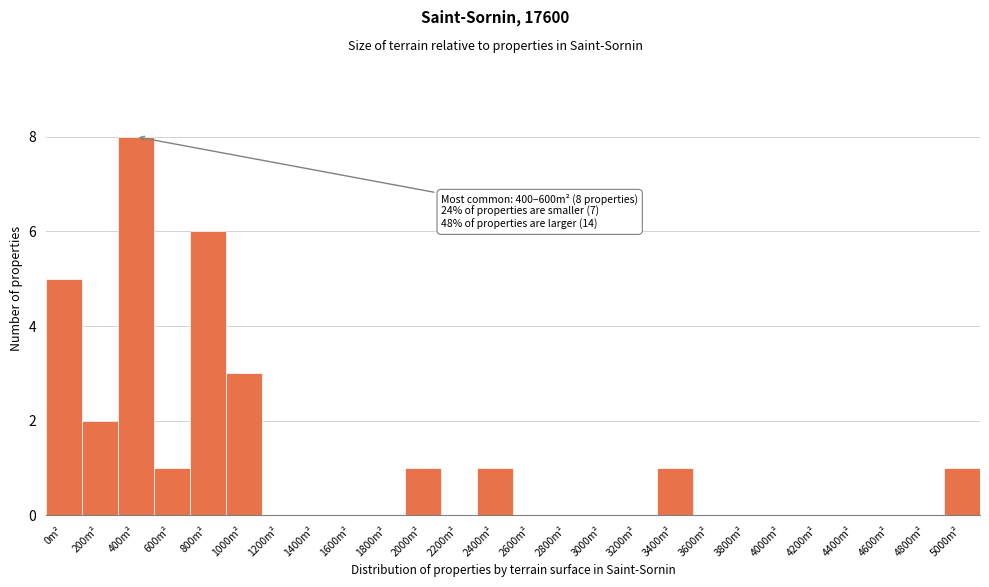

Reading left to right, what are all the values shown in this chart?

0m²=5	200m²=2	400m²=8	600m²=1	800m²=6	1000m²=3	1200m²=0	1400m²=0	1600m²=0	1800m²=0	2000m²=1	2200m²=0	2400m²=1	2600m²=0	2800m²=0	3000m²=0	3200m²=0	3400m²=1	3600m²=0	3800m²=0	4000m²=0	4200m²=0	4400m²=0	4600m²=0	4800m²=0	5000m²=1